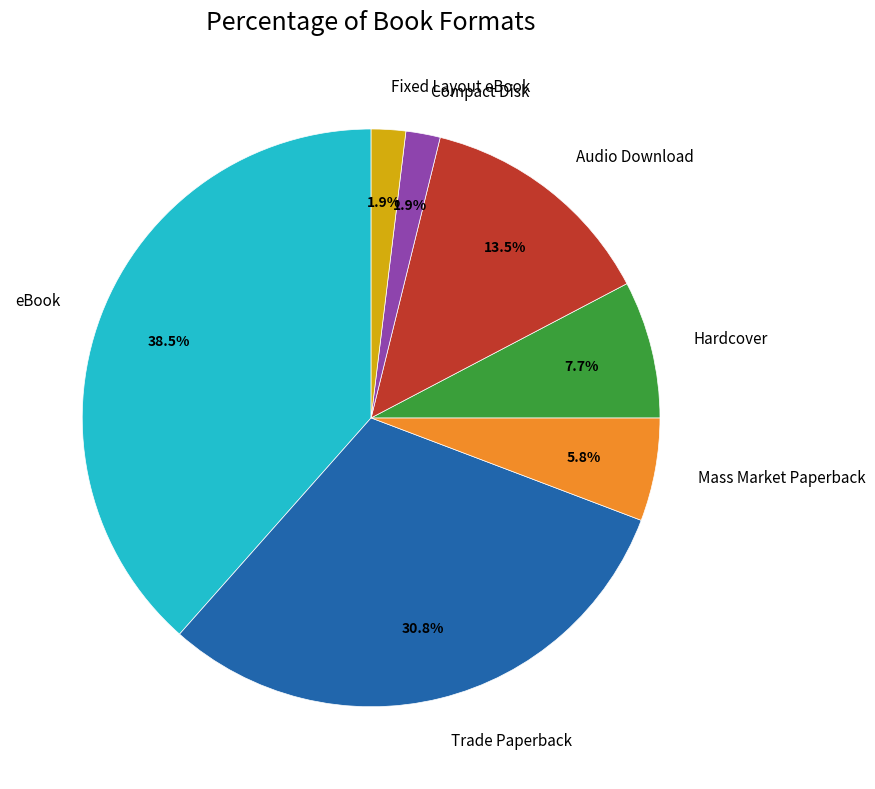

Which has a higher value, eBook or Trade Paperback?

eBook